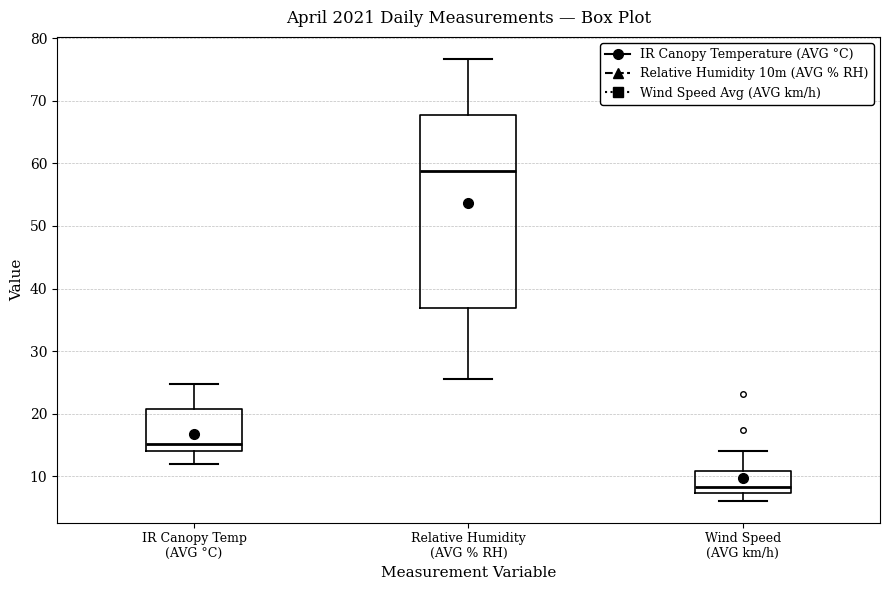

Which box has the highest median line?

Relative Humidity (AVG % RH)